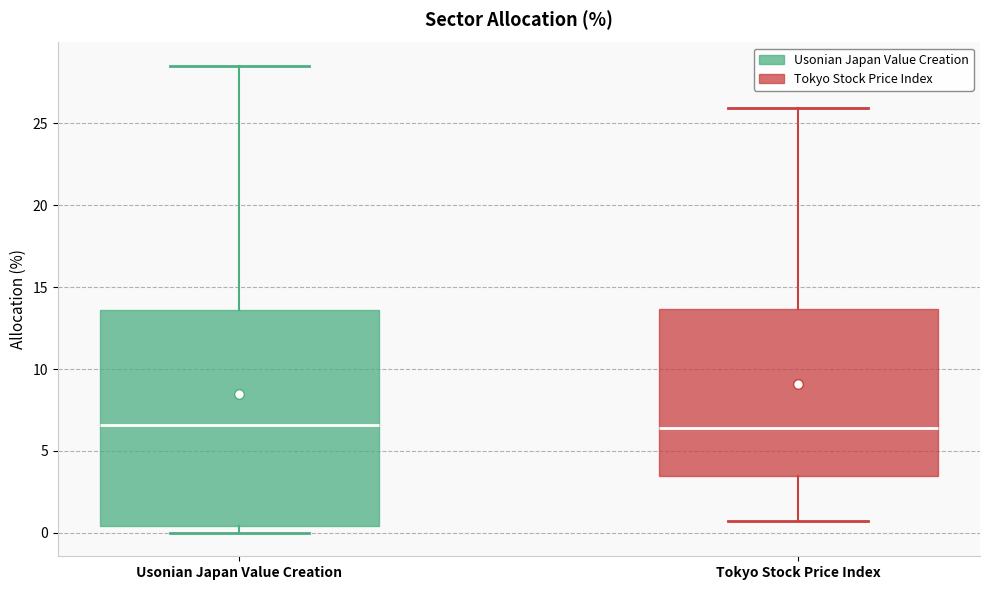

Reading left to right, read every box against the y-axis: the position of its median line, the range the box covers, and the ends of its whiskers. The values are not printed on the chart, so give them approximately, as read against the axis.

Usonian Japan Value Creation: median 6.5, box 0.5 to 13.5, whiskers 0.0 to 28.5
Tokyo Stock Price Index: median 6.5, box 3.5 to 13.5, whiskers 0.5 to 26.0